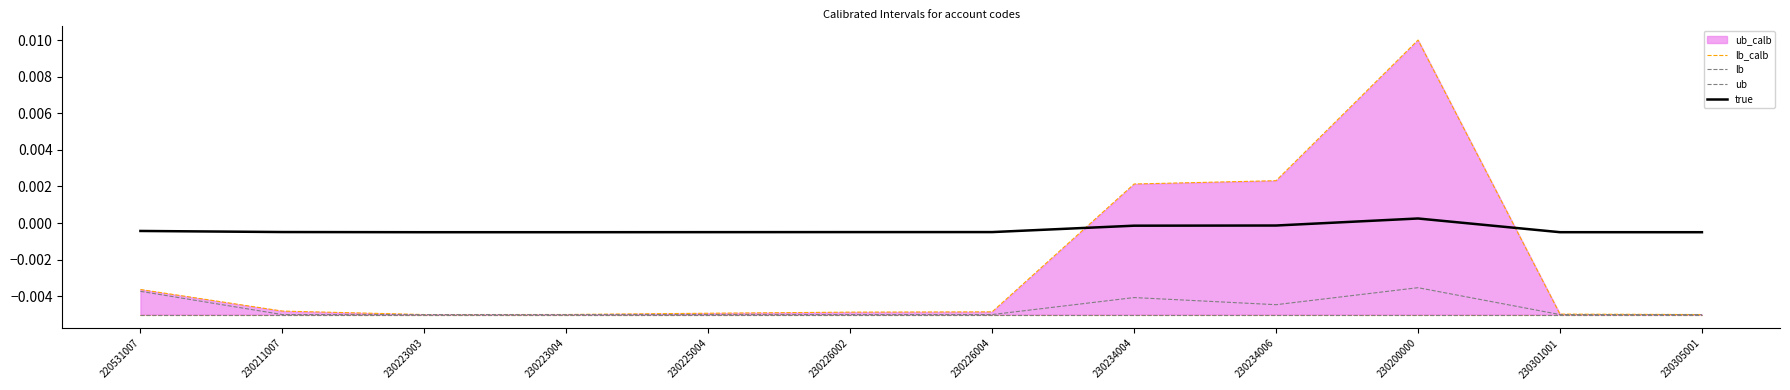

Which category has the highest value across all series?

230200000